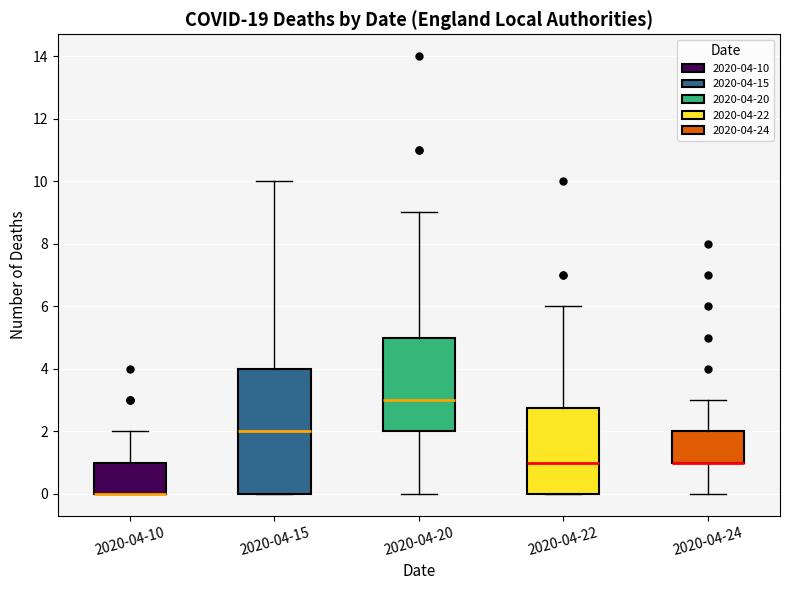

Reading left to right, read every box against the y-axis: the position of its median line, the range the box covers, and the ends of its whiskers. The values are not printed on the chart, so give them approximately, as read against the axis.

2020-04-10: median 0.0 (drawn on the box's lower edge), box 0.0 to 1.0, whiskers 0.0 to 2.0
2020-04-15: median 2.0, box 0.0 to 4.0, whiskers 0.0 to 10.0
2020-04-20: median 3.0, box 2.0 to 5.0, whiskers 0.0 to 9.0
2020-04-22: median 1.0, box 0.0 to 2.8, whiskers 0.0 to 6.0
2020-04-24: median 1.0 (drawn on the box's lower edge), box 1.0 to 2.0, whiskers 0.0 to 3.0